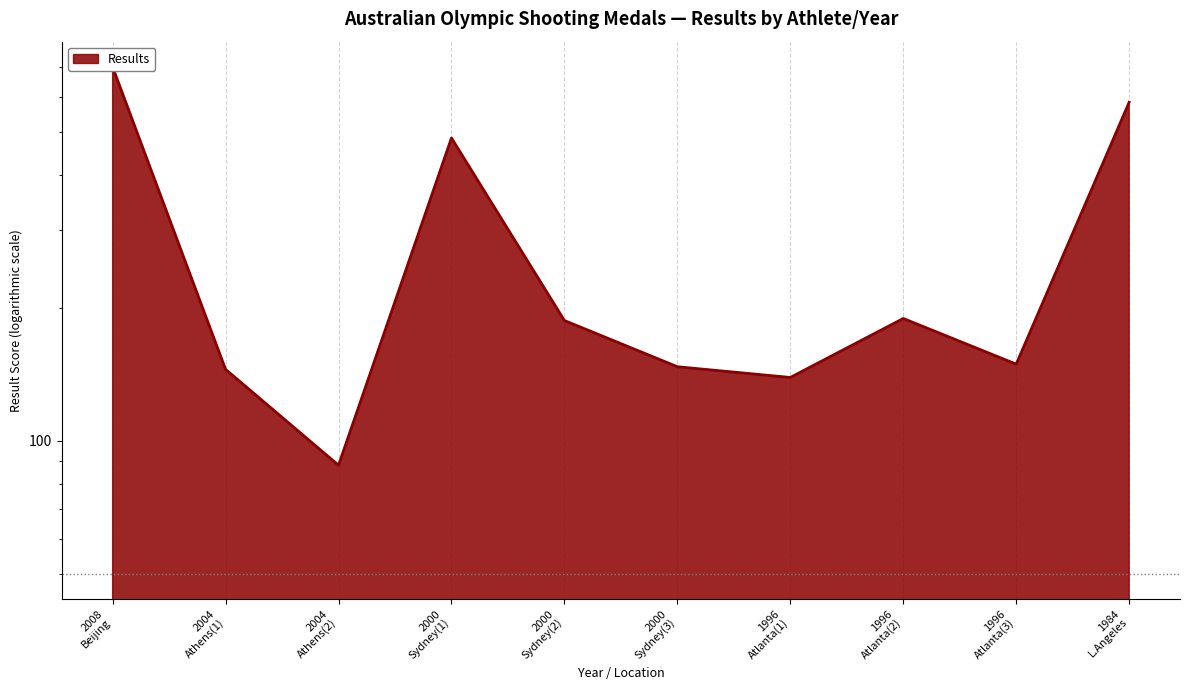

What is the difference between the maximum and minimum values?

612.5